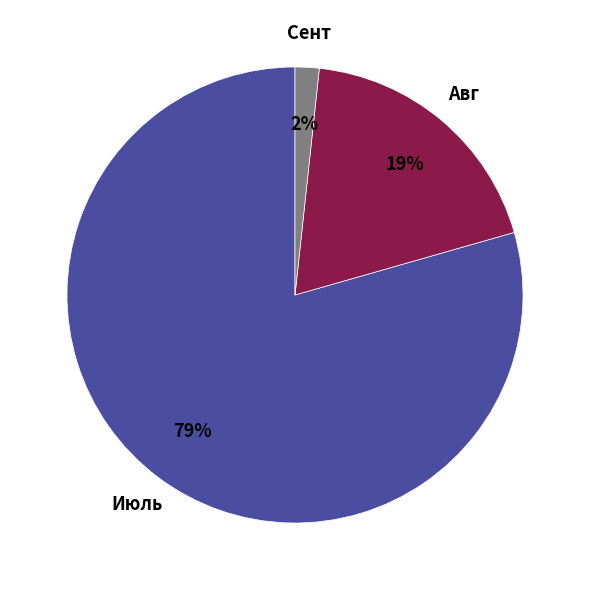

Is there a majority slice in this chart?

Yes